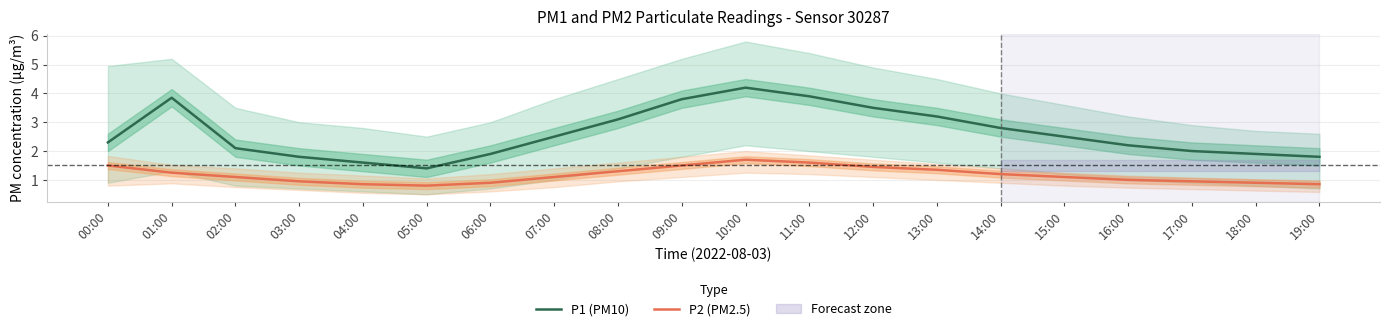

True or false: P1 (PM10) has a value of 2.1 at 02:00.

True